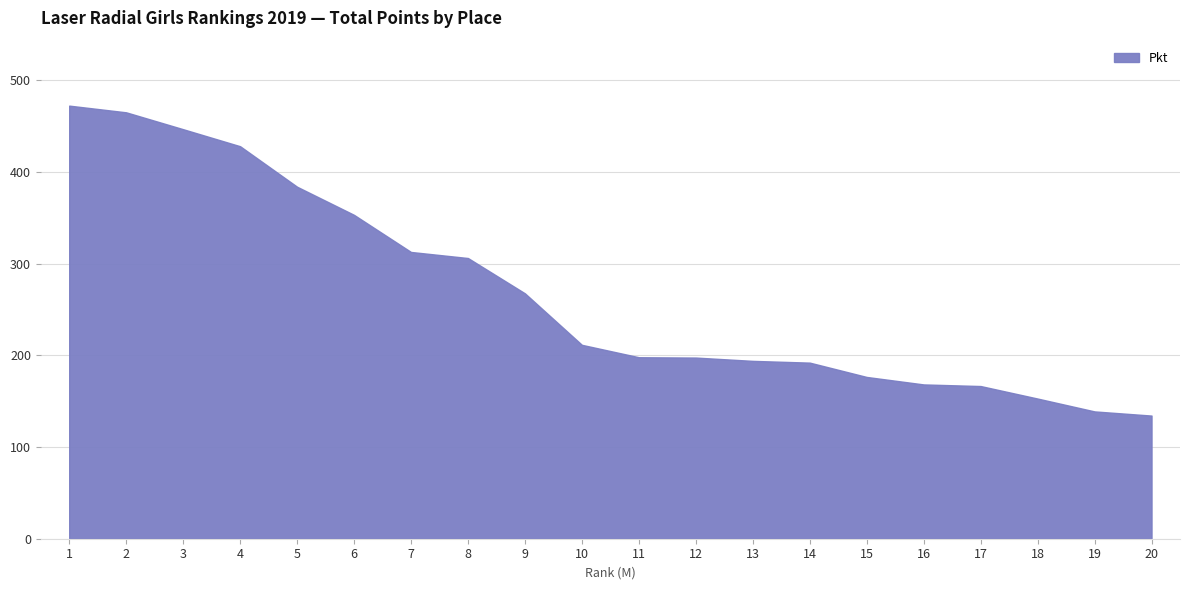

Between 12 and 18, which is larger?

12